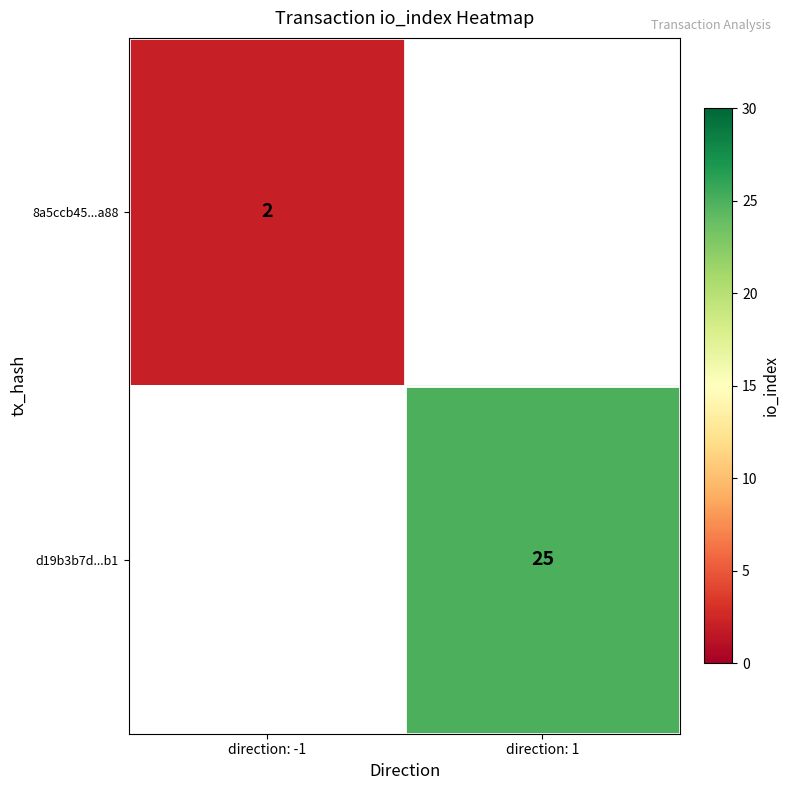

True or false: 8a5ccb45...a88 has a value of 3.6 at direction: -1.

False